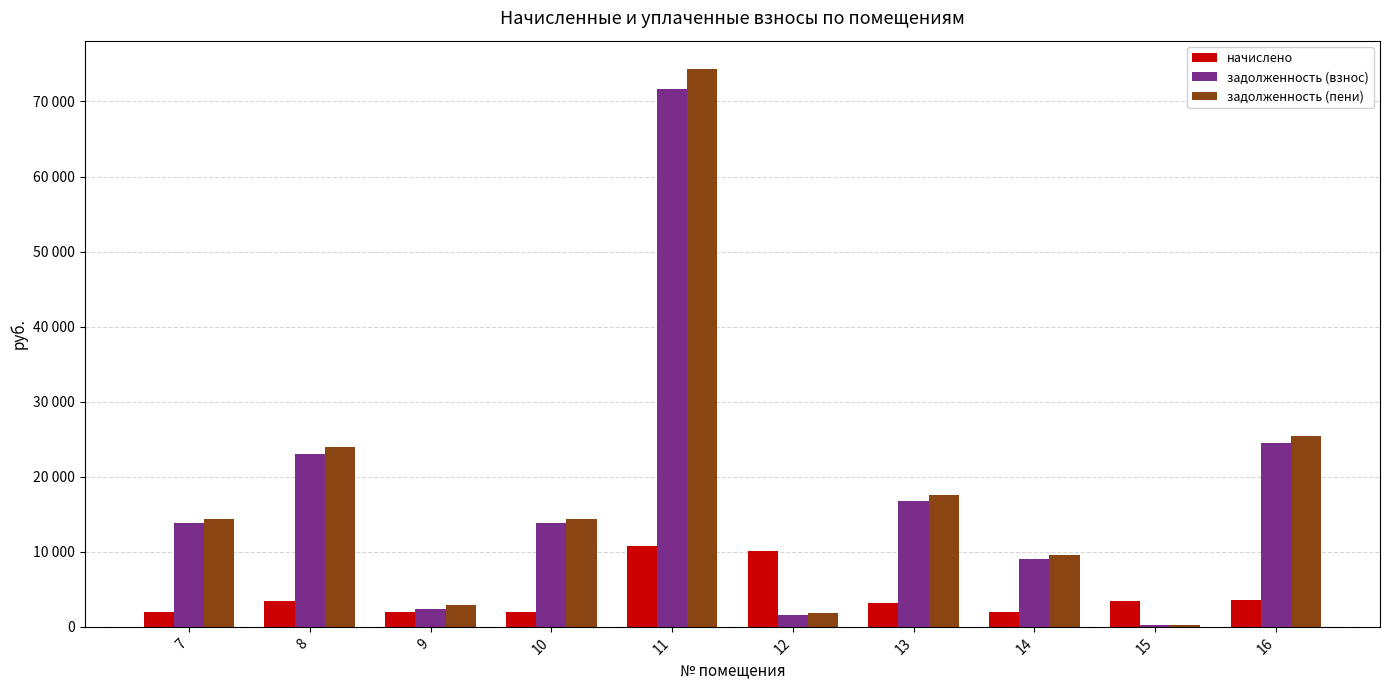

What value does the задолженность (взнос) series have at 11?

71693.3